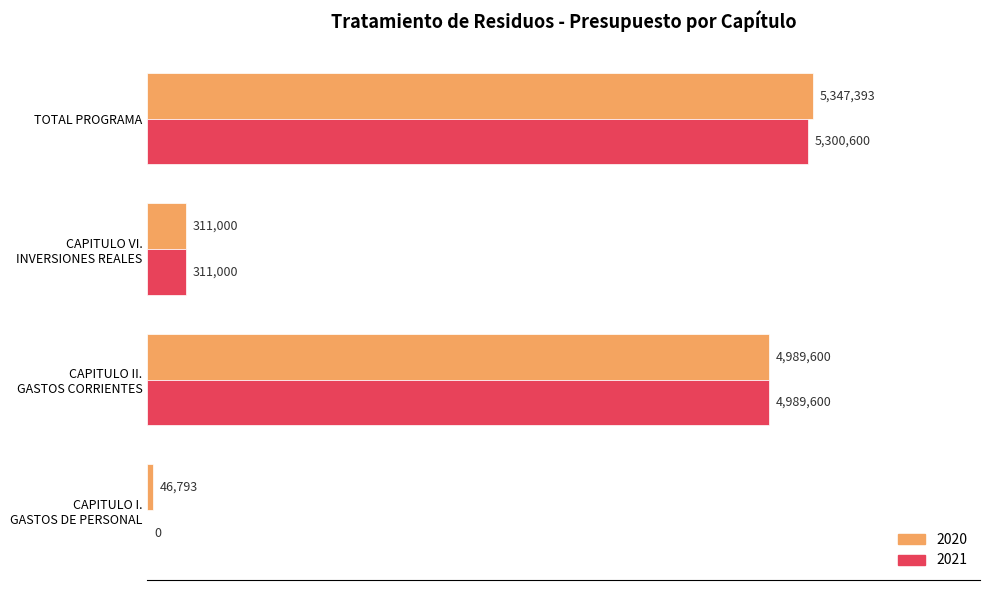

Rank the categories by 2021 value from lowest to highest.

CAPITULO I.
GASTOS DE PERSONAL, CAPITULO VI.
INVERSIONES REALES, CAPITULO II.
GASTOS CORRIENTES, TOTAL PROGRAMA